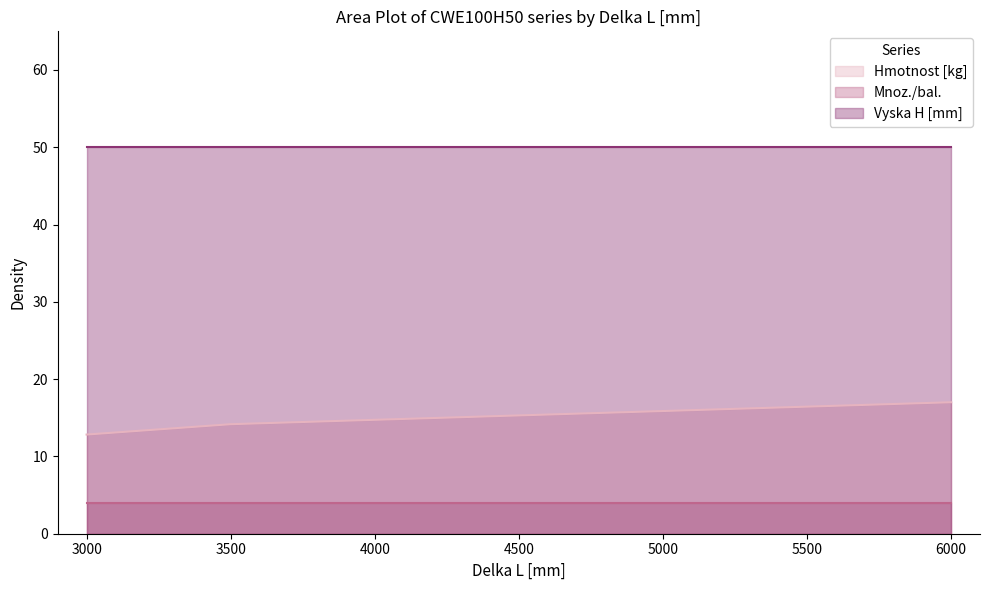

Reading left to right, what are all the values shown in this chart?

Hmotnost [kg]: 12.8	14.2	17.0
Mnoz./bal.: 4.0	4.0	4.0
Vyska H [mm]: 50.0	50.0	50.0